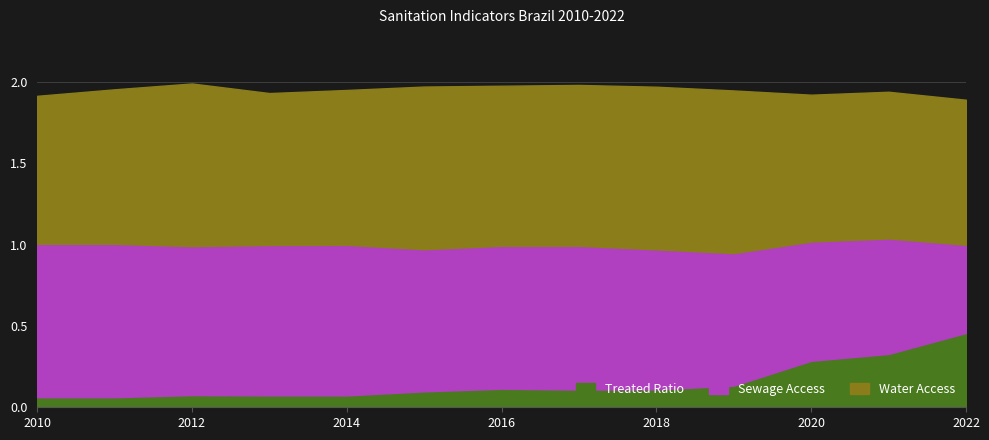

In Treated Ratio, how many points are lower than both neighbors (excluding endpoints)?

1